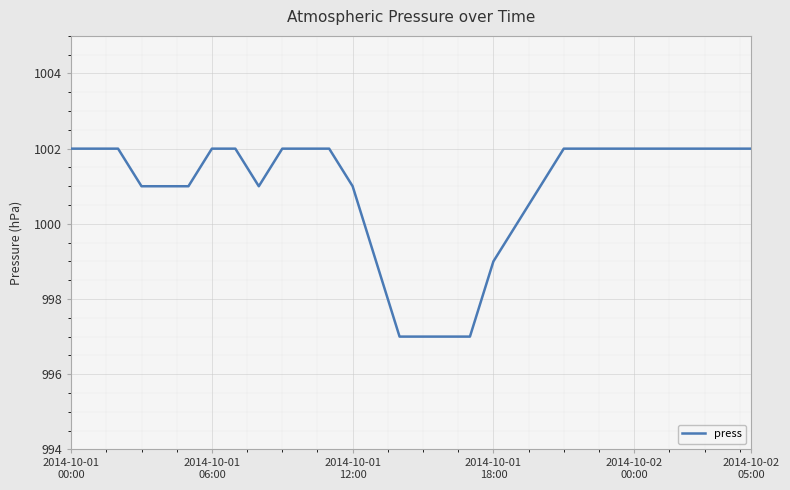

What is the minimum value shown in the chart?

997